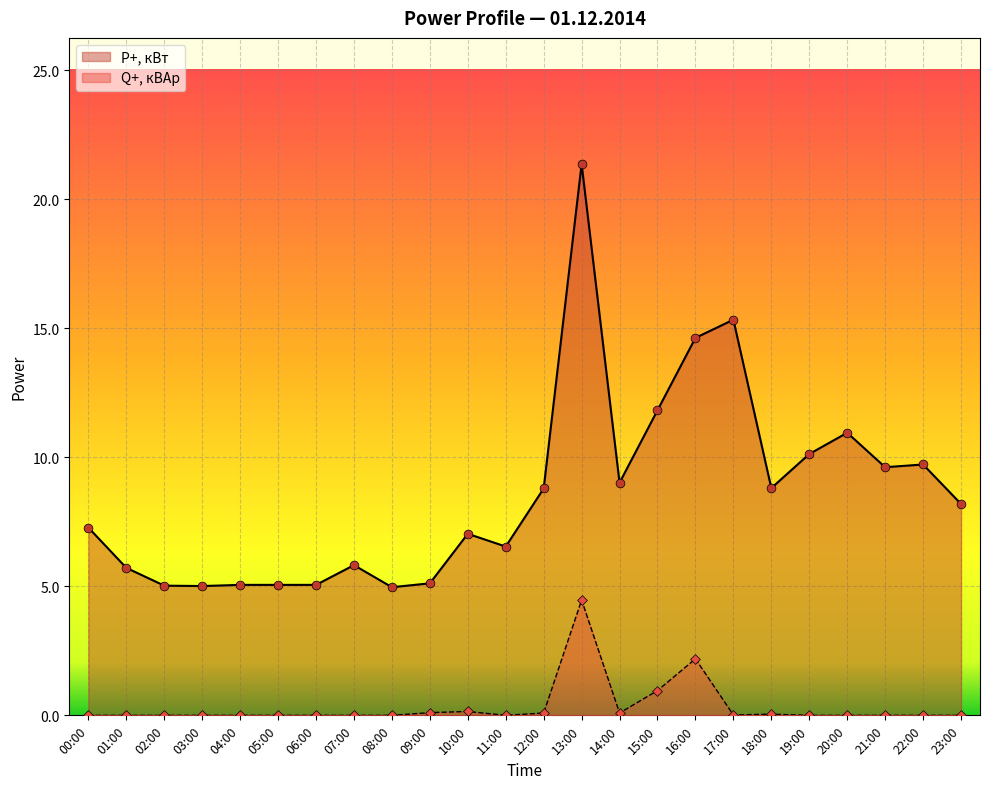

Which series contains the highest Y value?

P+, кВт